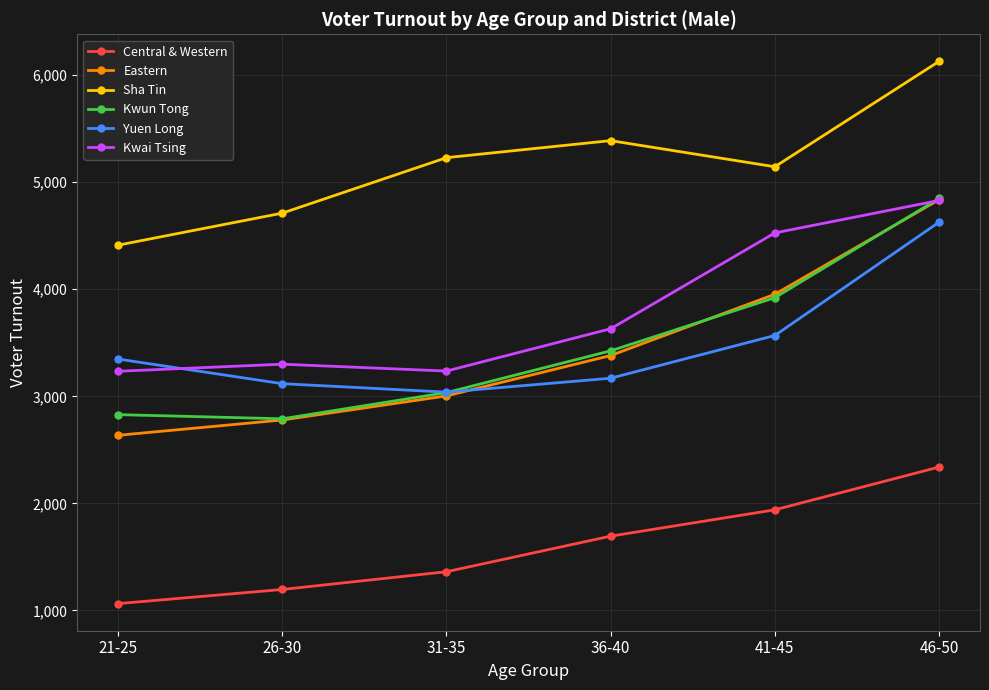

True or false: Yuen Long has more than 1 interior local peaks.

False